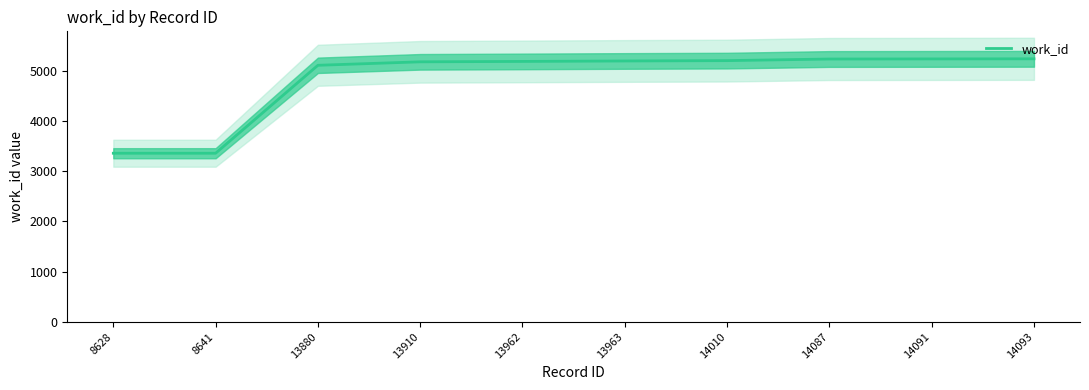

At which category does the chart reach its peak across all series?

14093